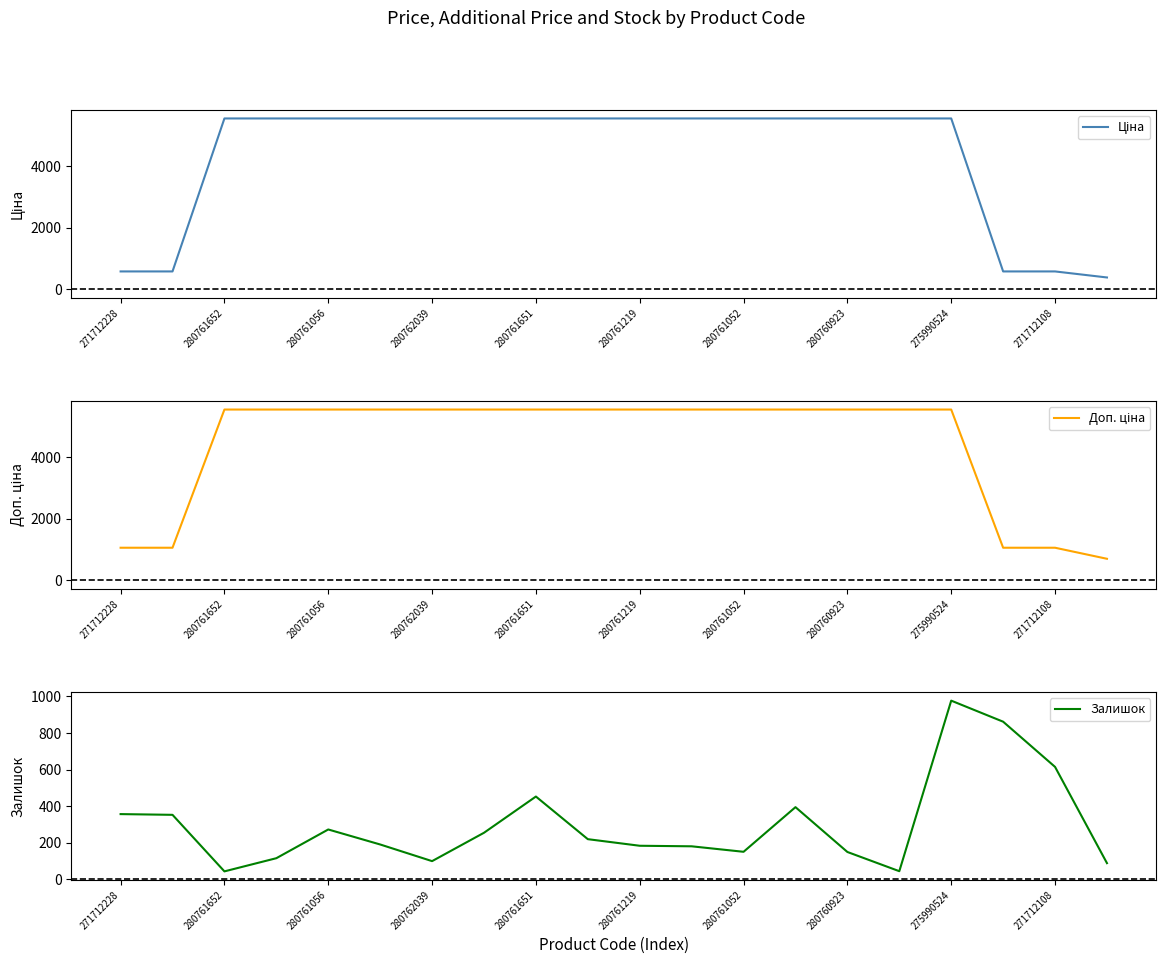

At how many categories does at least one series exceed 4078?

15